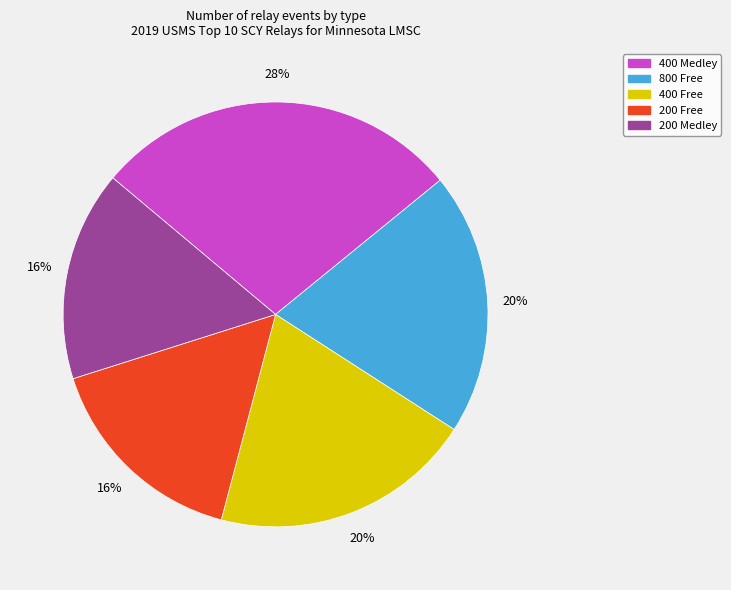

To the nearest percent, what is the difference between the largest and smallest slice percentages?

12%